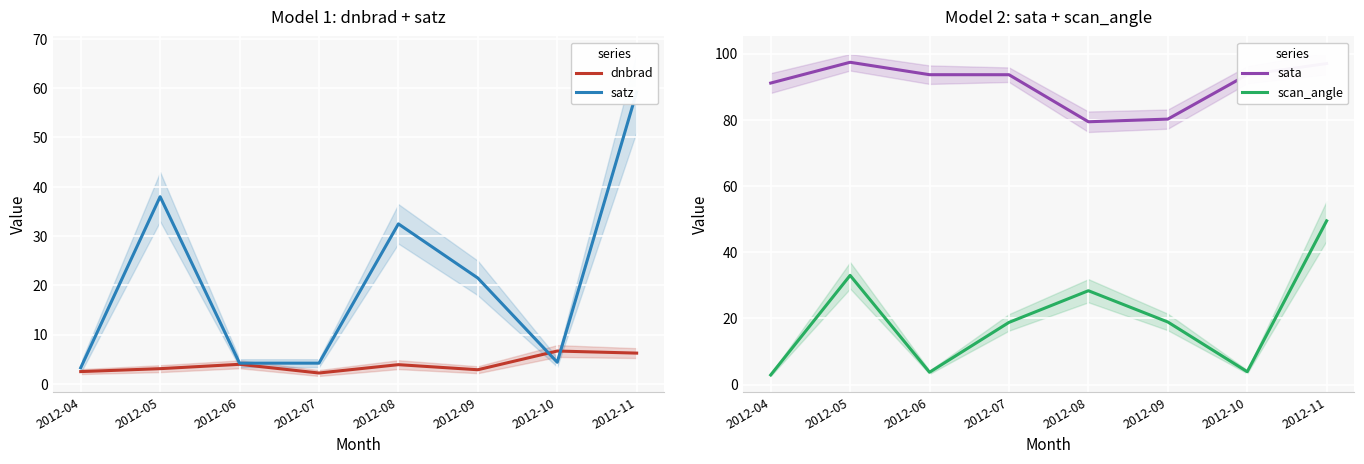

True or false: scan_angle has a value of 2.5 at 2012-10.

False